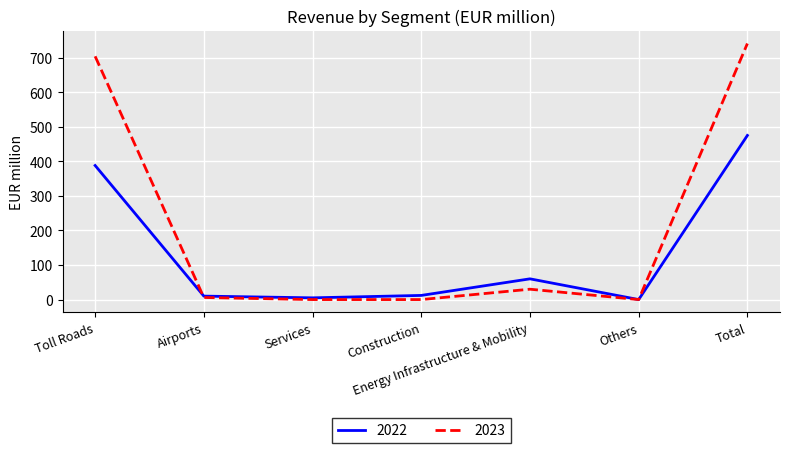

Between Services and Total, which series saw the biggest shift?

2023